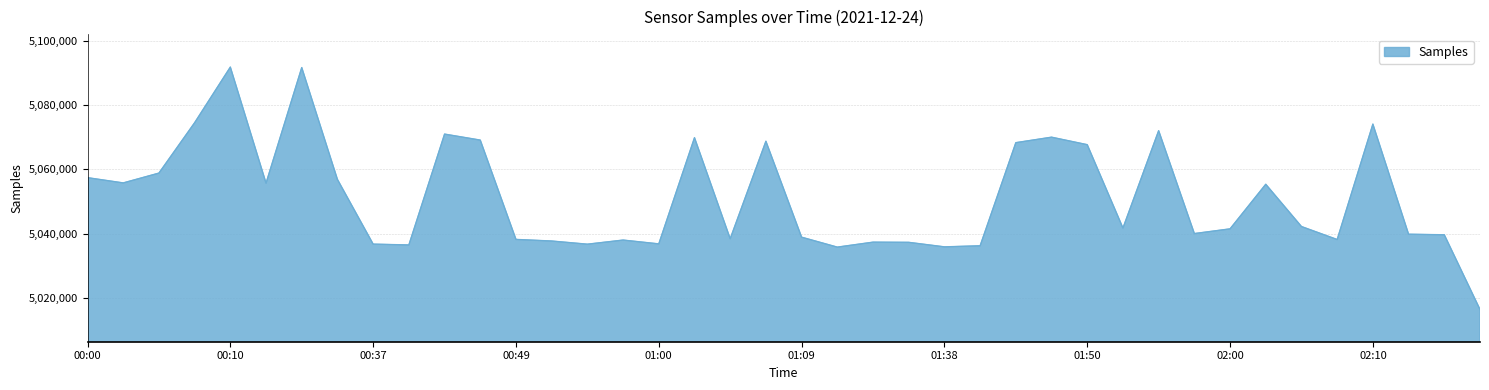

What is the difference between the maximum and minimum values?

75352